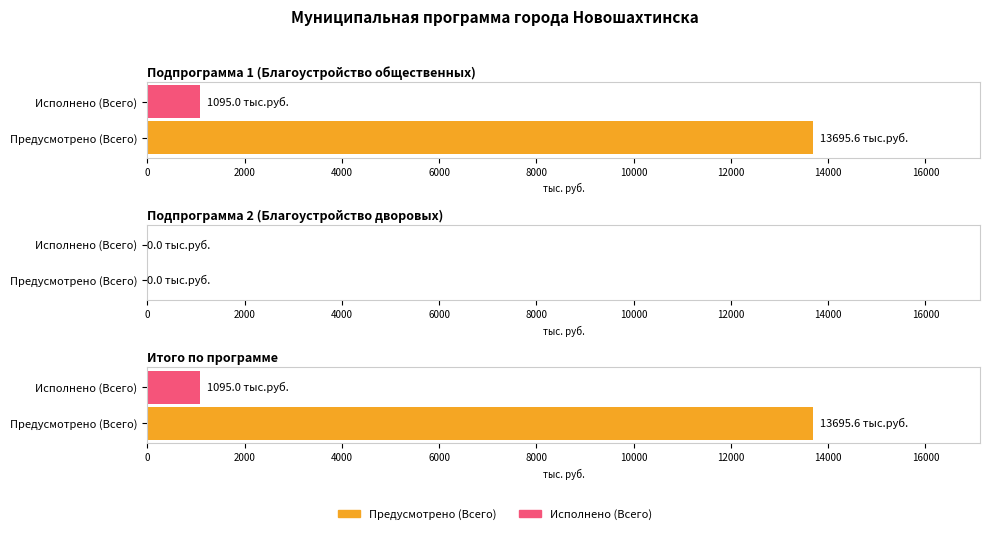

Which series has the largest range (max minus min)?

Предусмотрено (Всего)